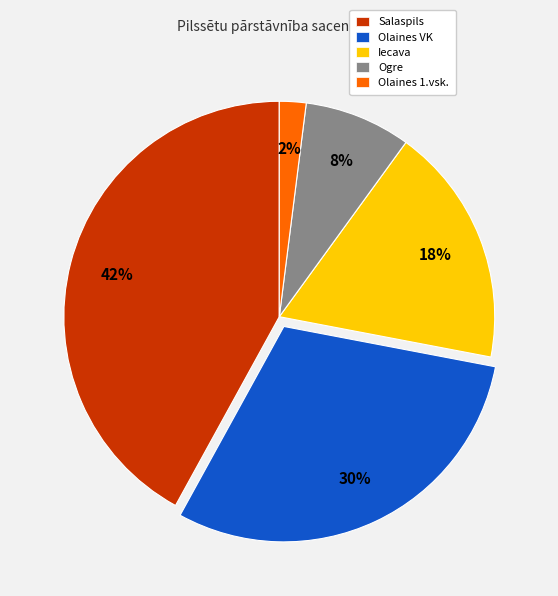

What percentage is the Ogre slice, to the nearest percent?

8%